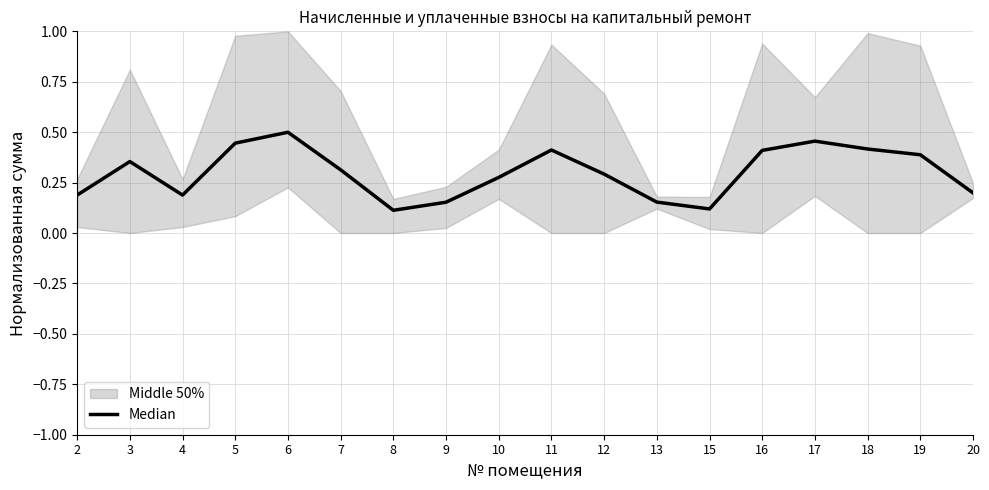

How many interior local valleys (lower than both neighbors) does the data have?

3